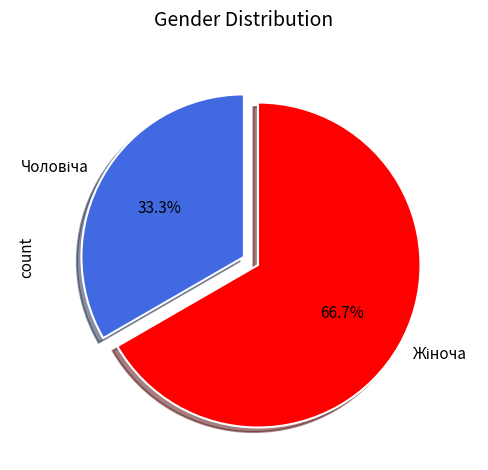

Count the number of slices in the pie.

2